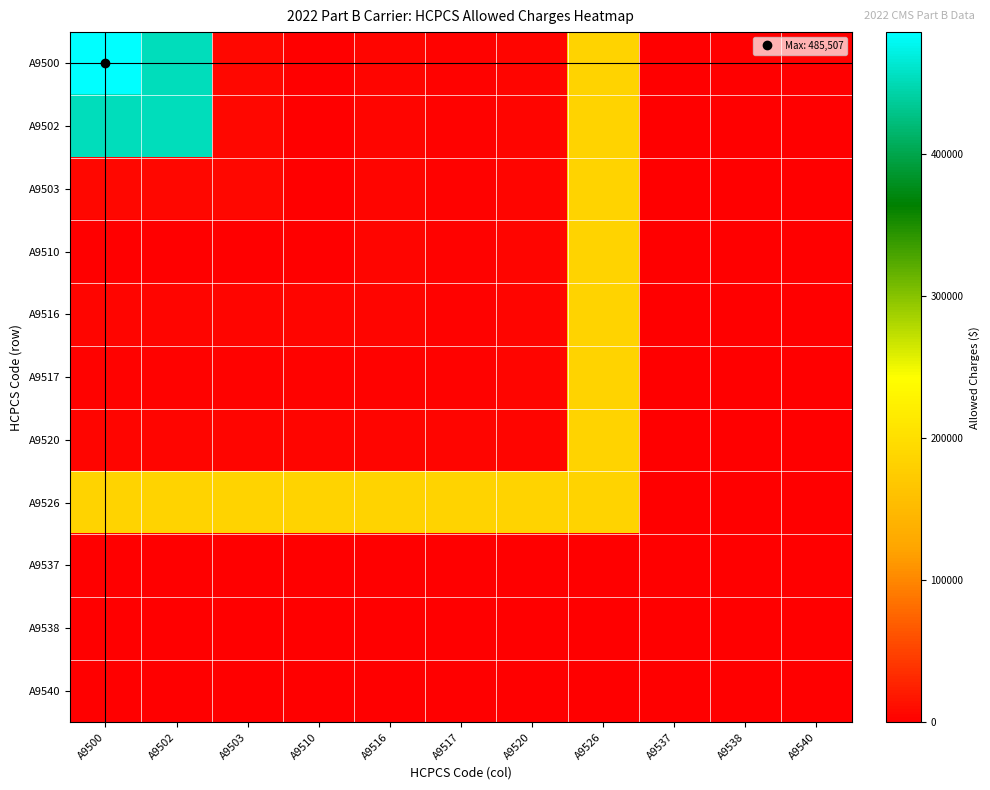

At how many categories does at least one series exceed 291230?

2